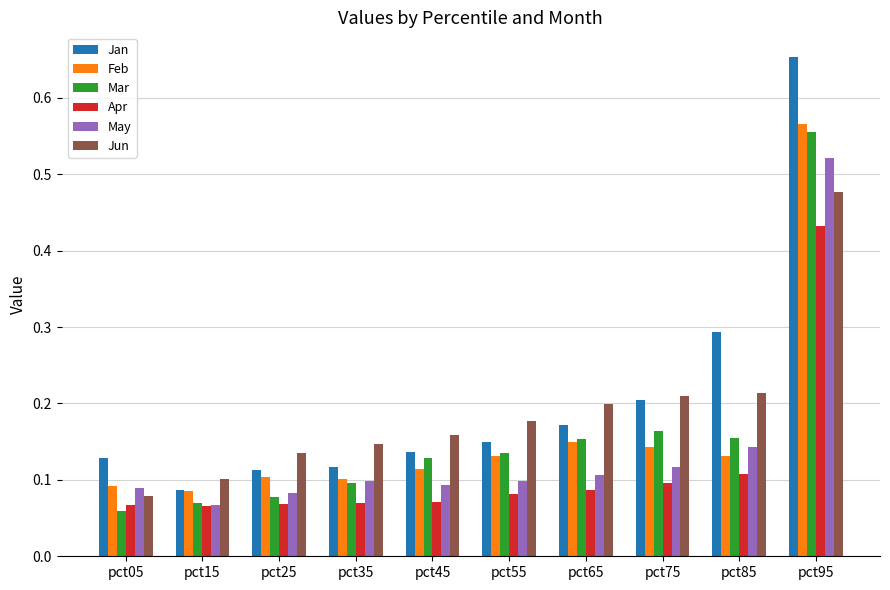

The value of Jan at pct45 is 0.1. True or false?

True